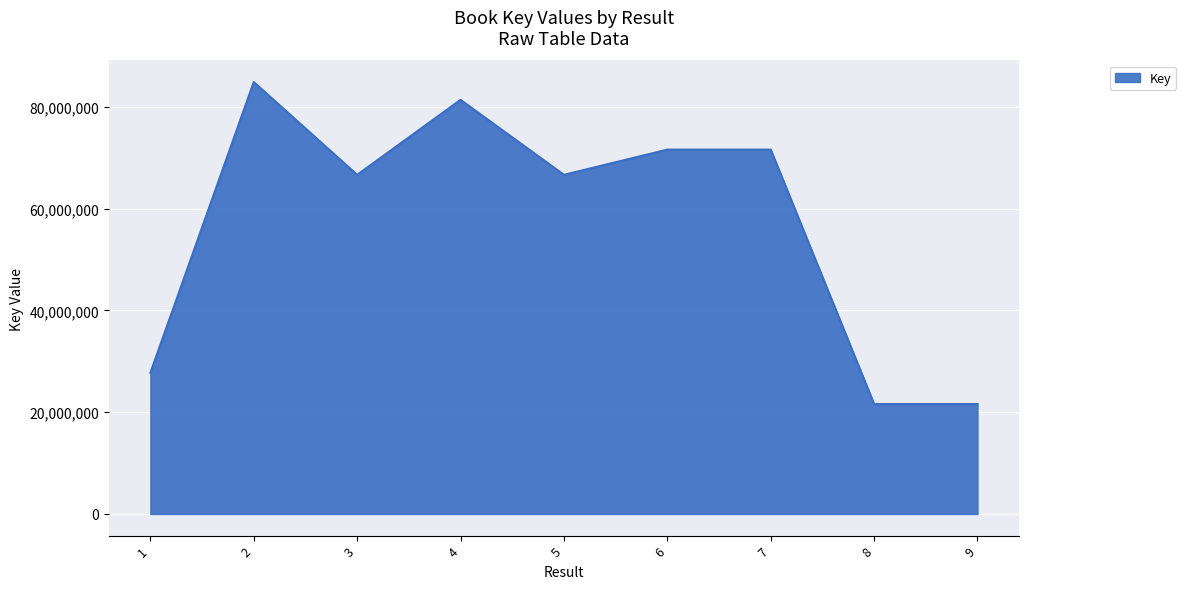

What is the smallest value displayed?

21608562